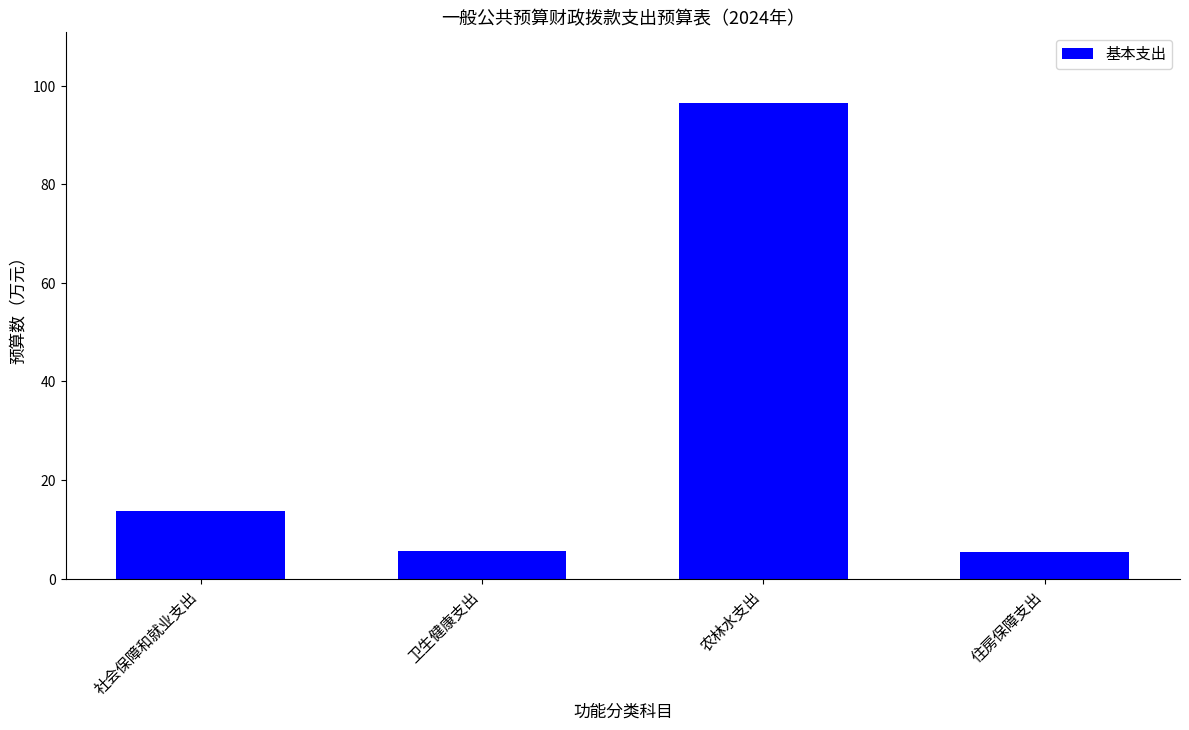

What is the difference between the second highest and second lowest values?

8.1